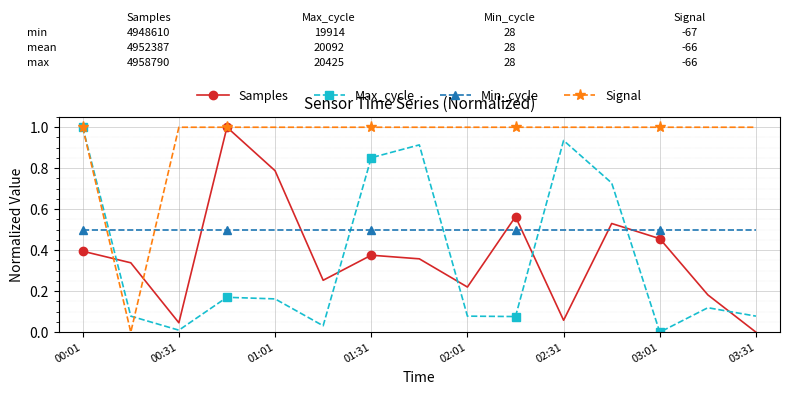

How many times do Max_cycle and Min_cycle cross each other?

5